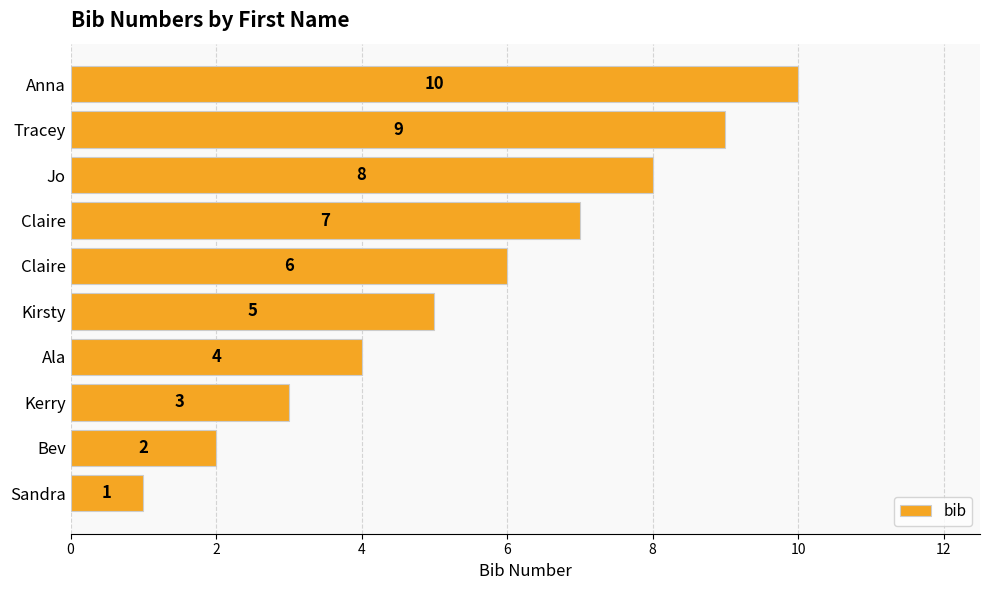

How many data points does each series have?

10